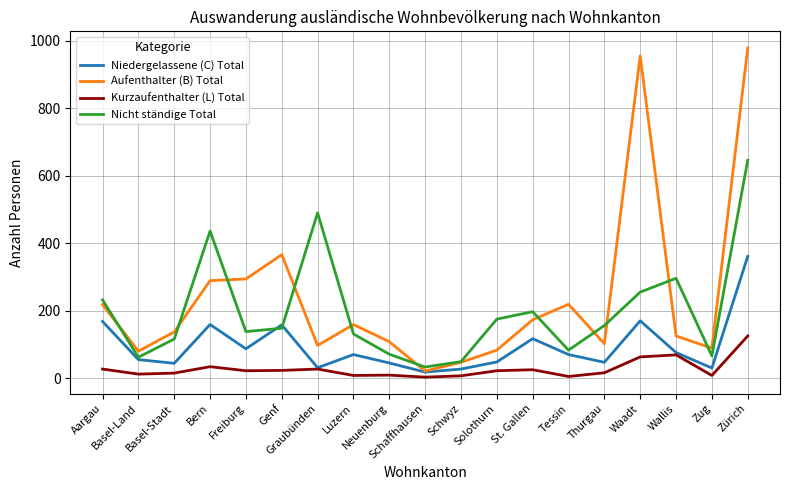

At which category does Nicht ständige Total reach its first local peak?

Bern